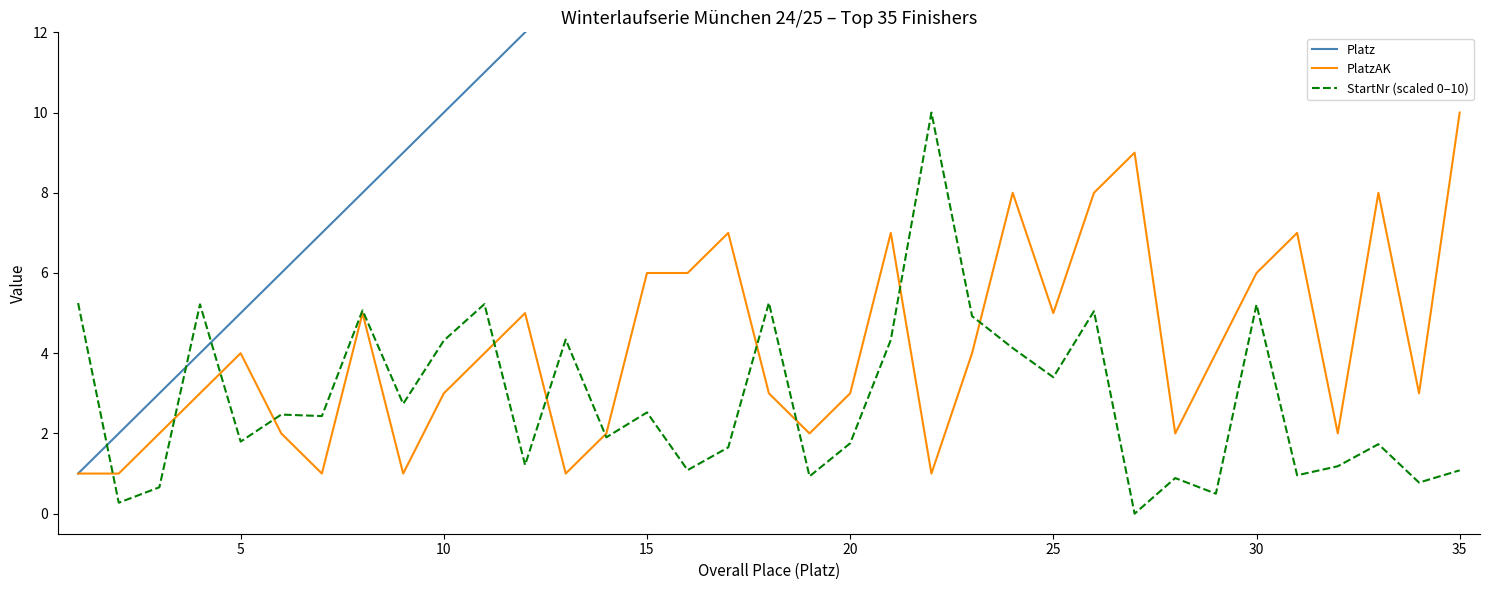

True or false: Platz and PlatzAK cross at least once.

False